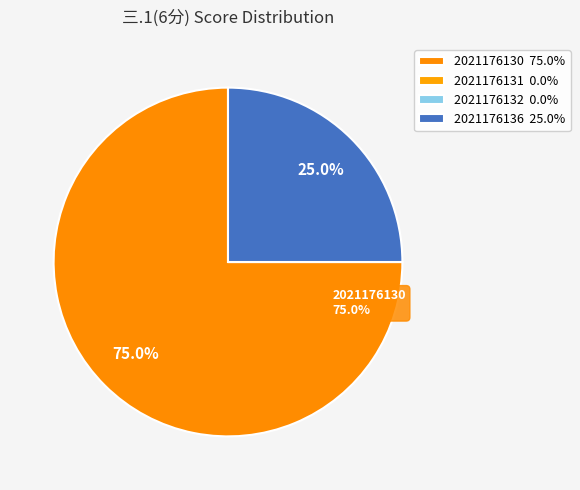

How many segments does this pie chart have?

4